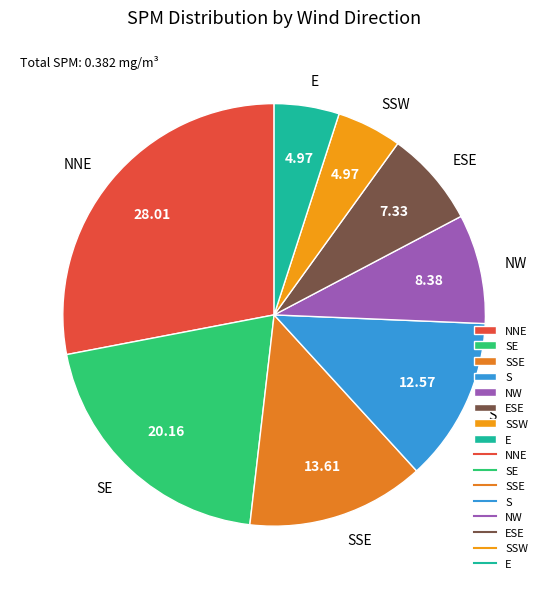

Which has a higher value, ESE or SE?

SE